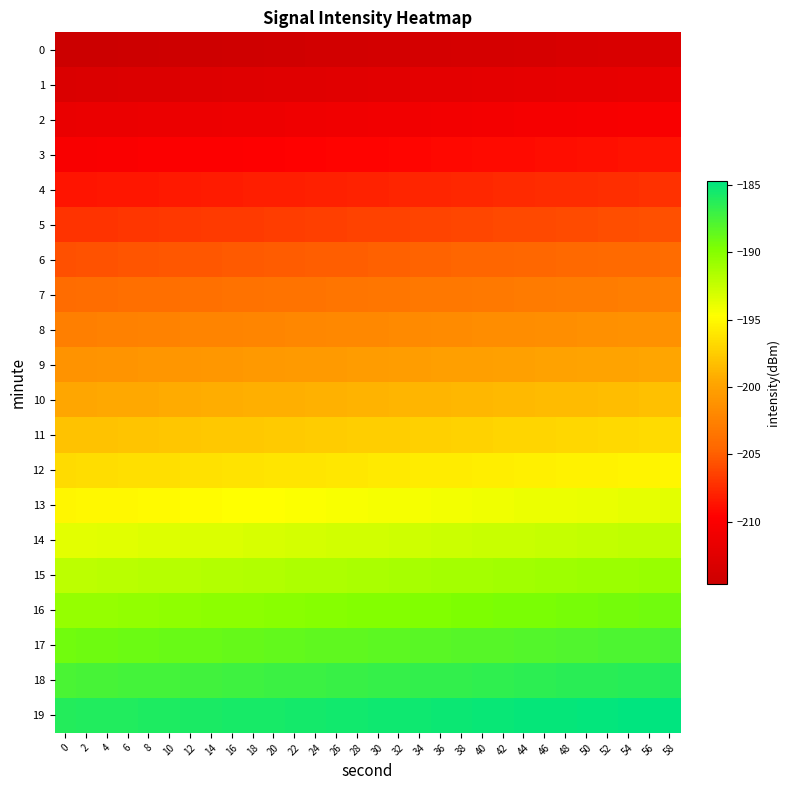

Which has a higher value, 54 or 6?

54